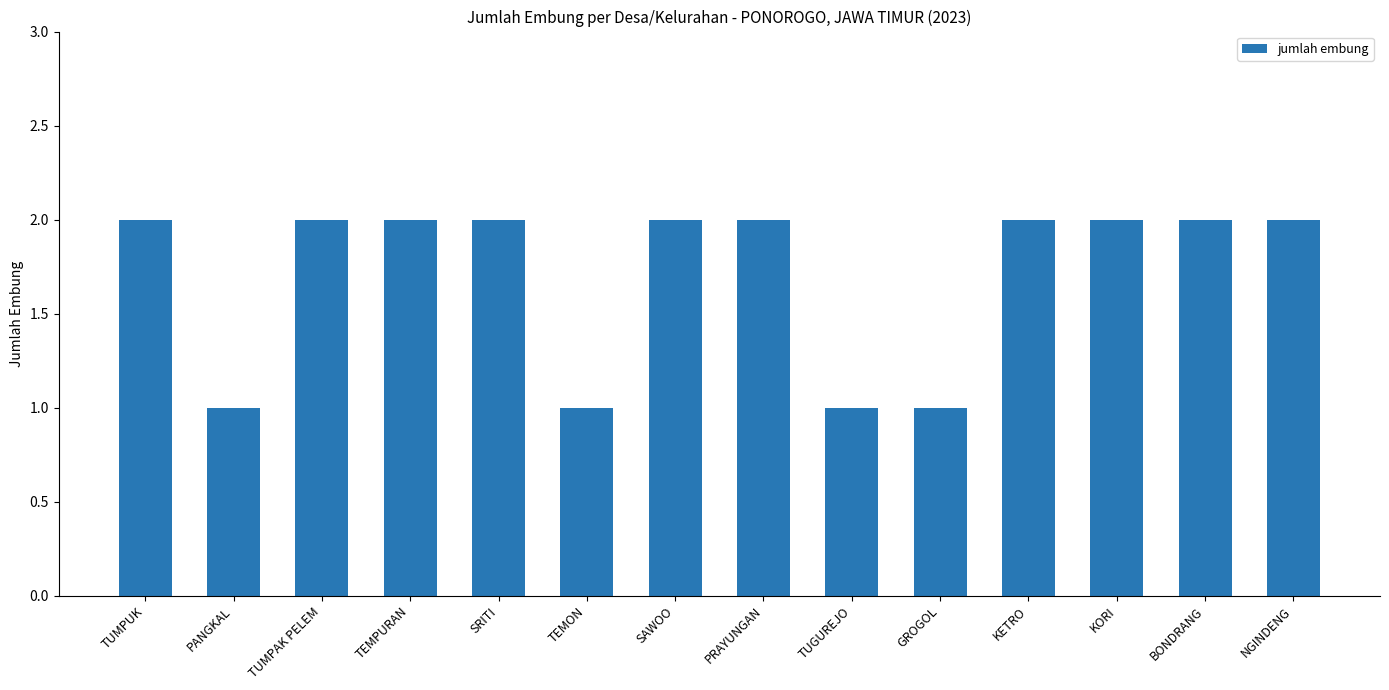

What is the sum of the values at NGINDENG and TEMPURAN?

4